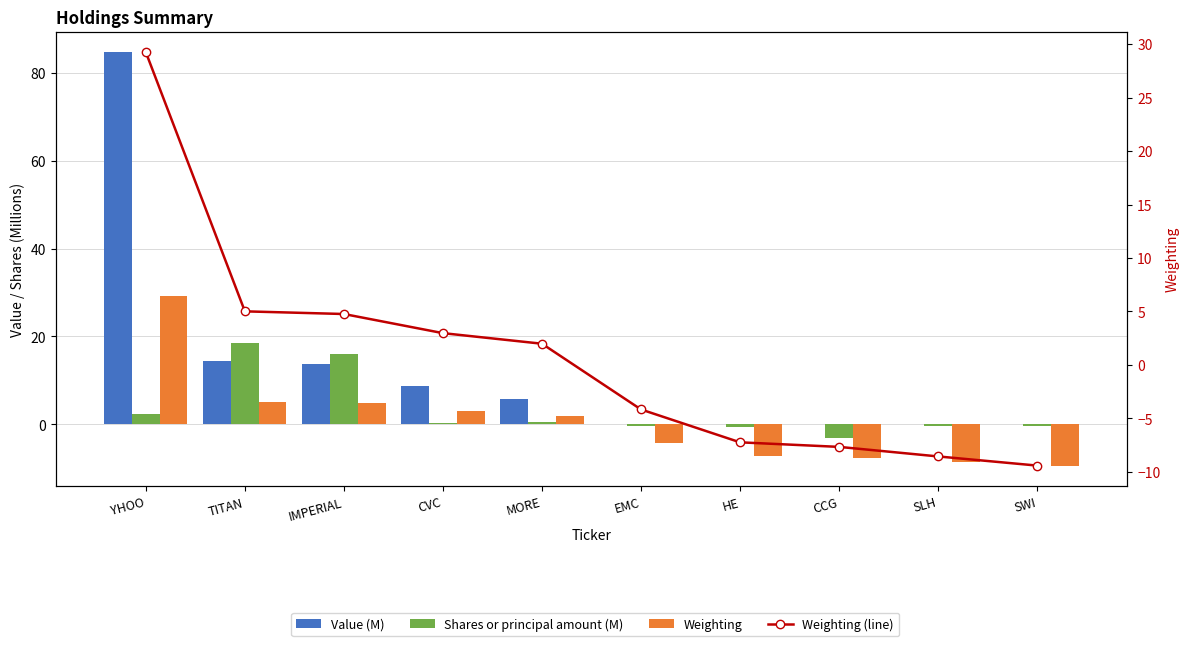

What is the difference between the second highest and minimum values in the Value (M) series?

14.5